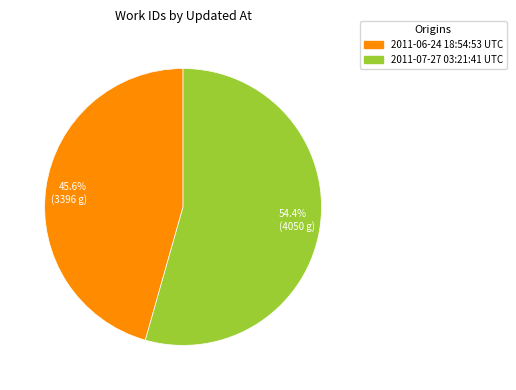

Which category has the biggest portion of the pie?

54.4% (4050 g)